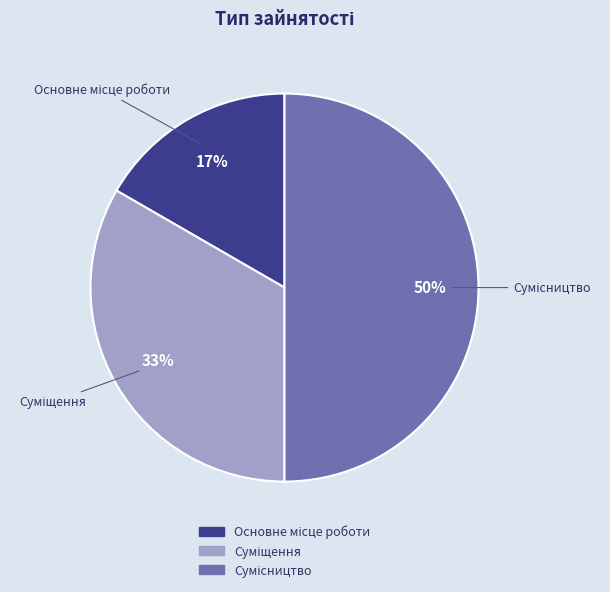

To the nearest percent, what is the average slice percentage?

33%